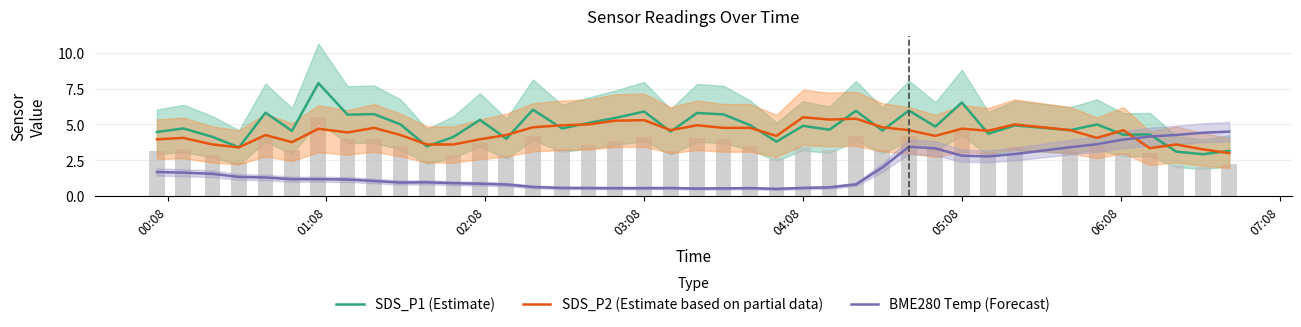

What is the average value of the BME280 Temp (Forecast) series?

1.7